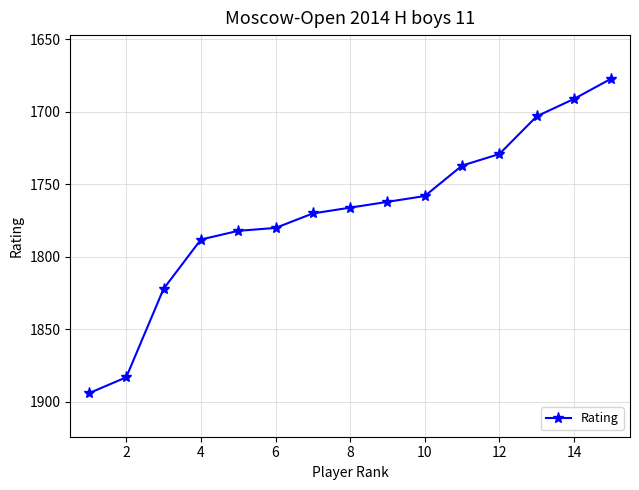

What is the value of the 11th point from the left?

1737